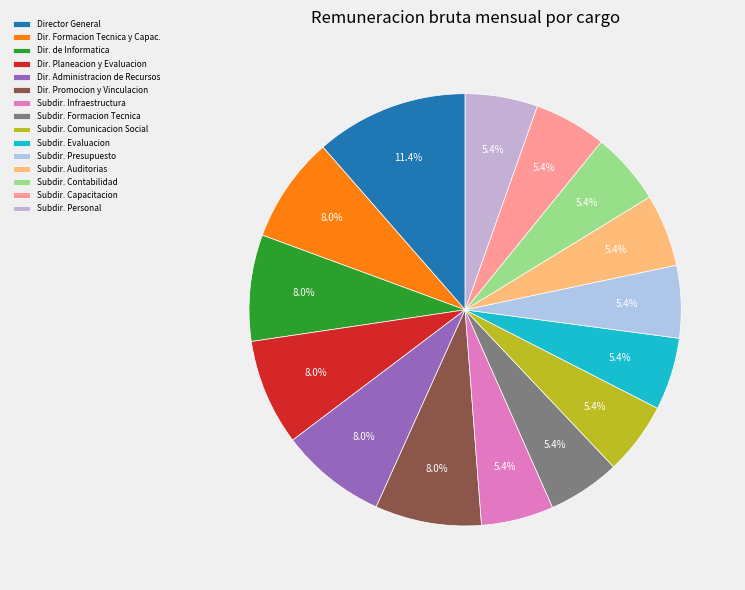

How many segments does this pie chart have?

15